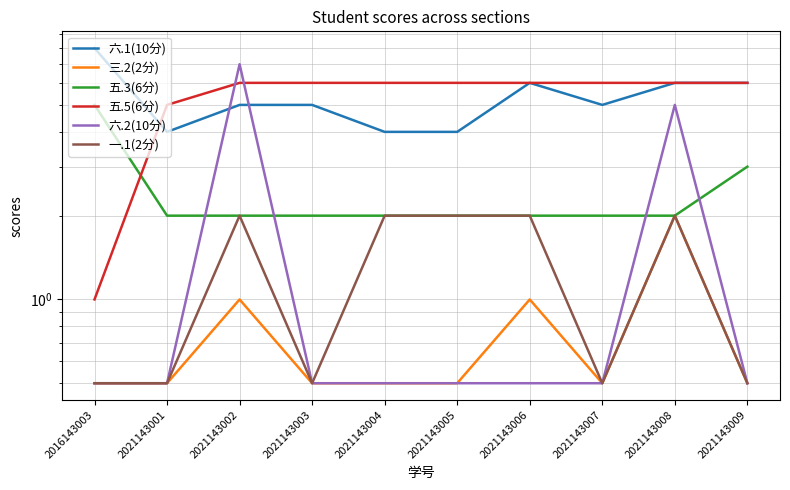

True or false: 六.1(10分) and 一.1(2分) cross at least once.

False